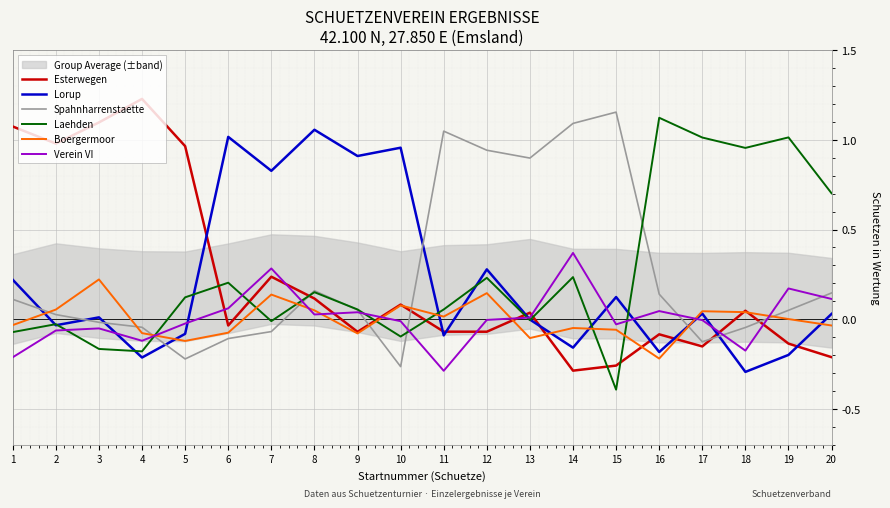

True or false: Boergermoor and Spahnharrenstaette cross at least once.

True